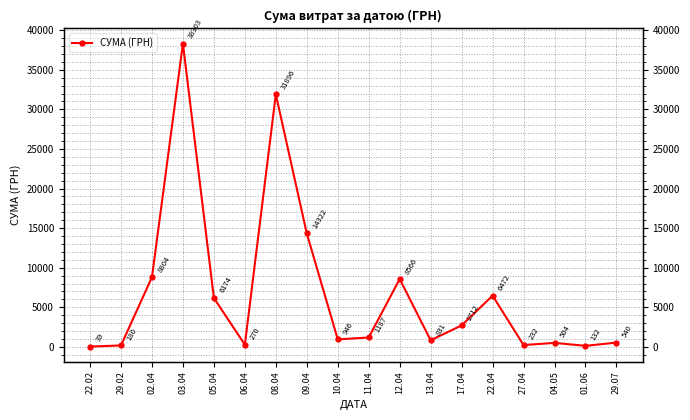

What is the sum of the values at 06.04 and 22.02?

308.5